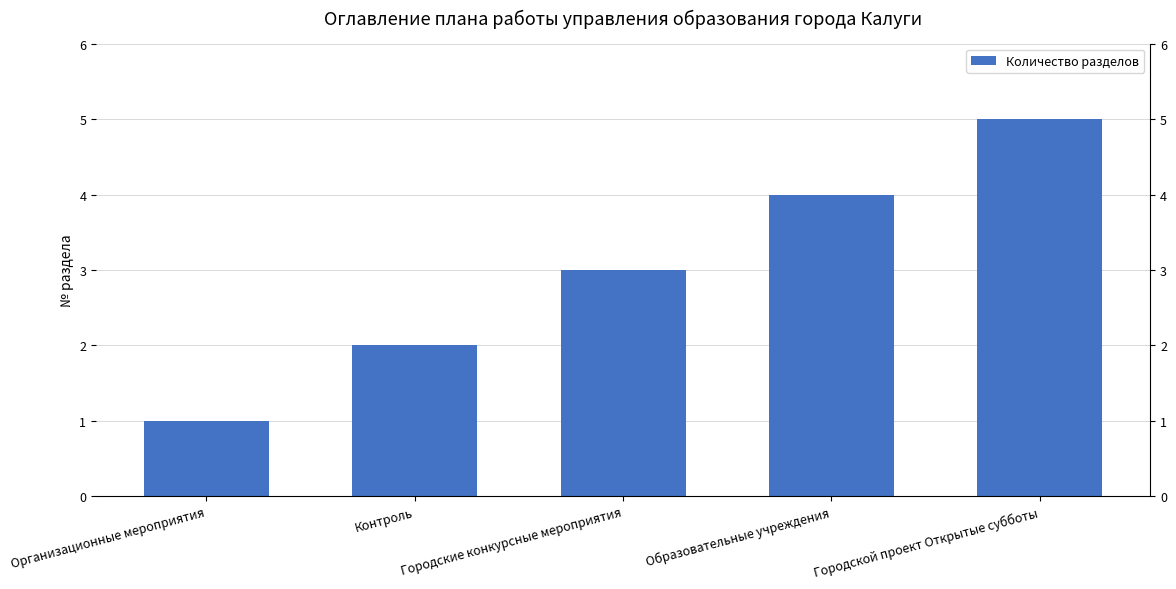

What is the label of the 1st bar from the left?

Организационные мероприятия